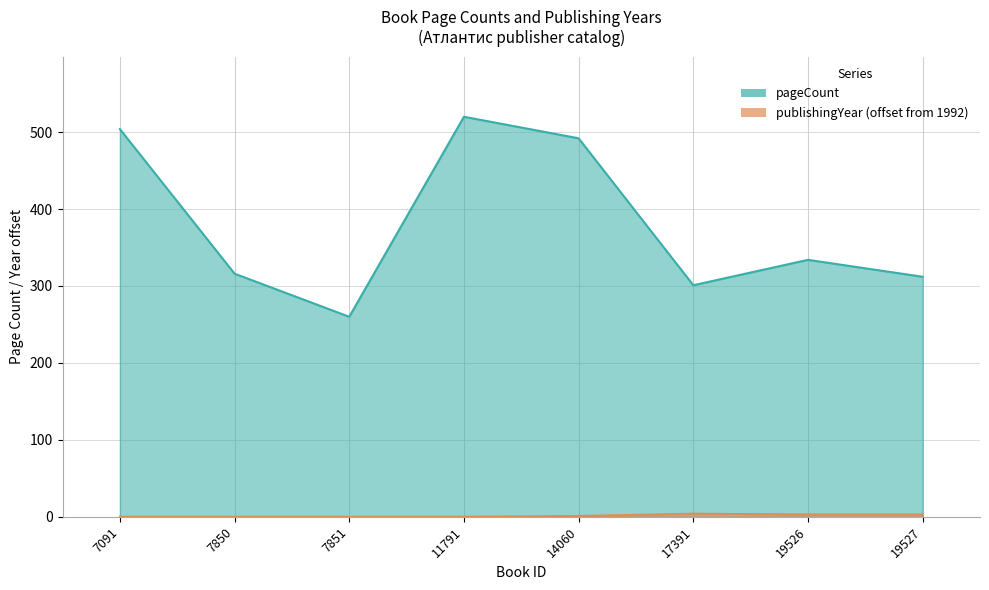

What is the difference between the highest and lowest values at 17391?

297